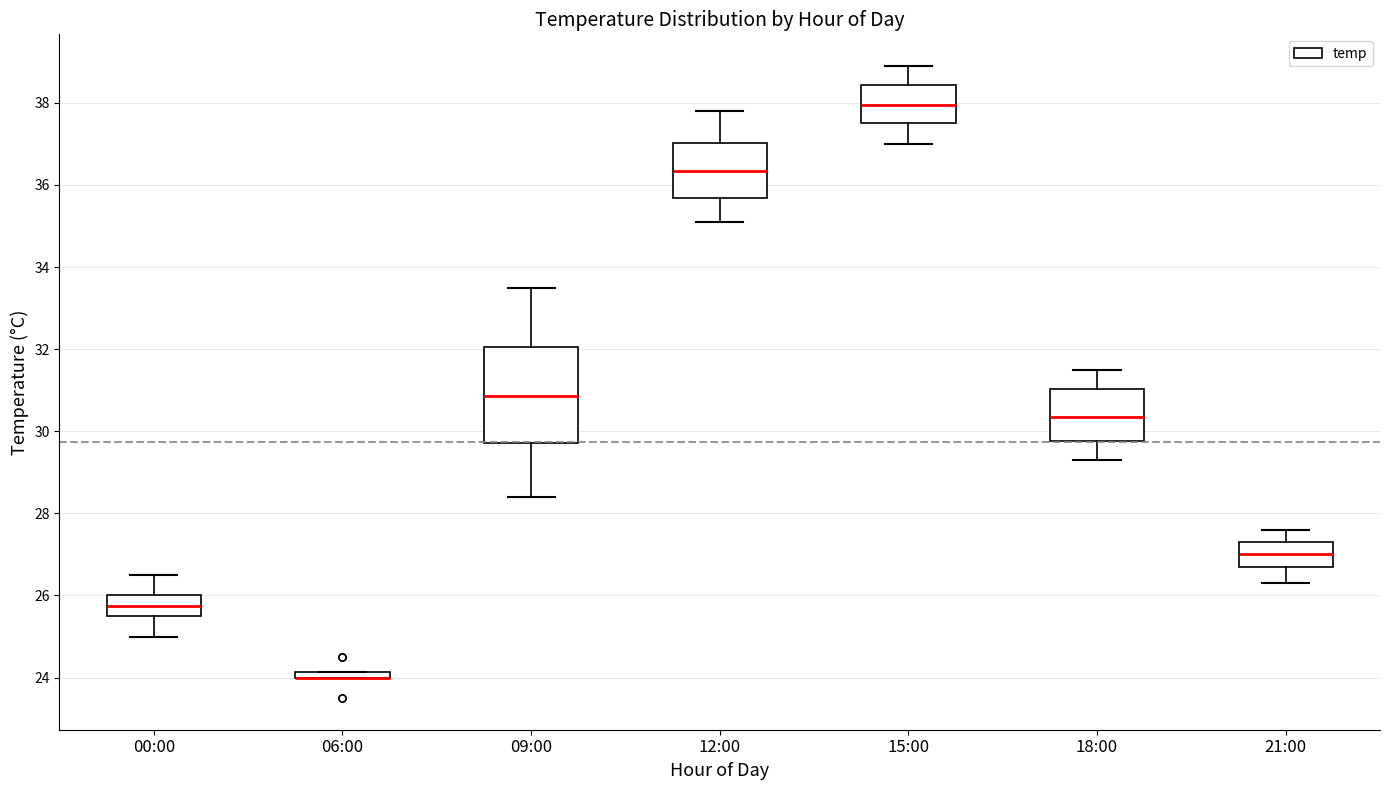

Where is the lower edge of the box for 09:00 on the y-axis? The values are not printed on the chart, so give them approximately, as read against the axis.

29.8